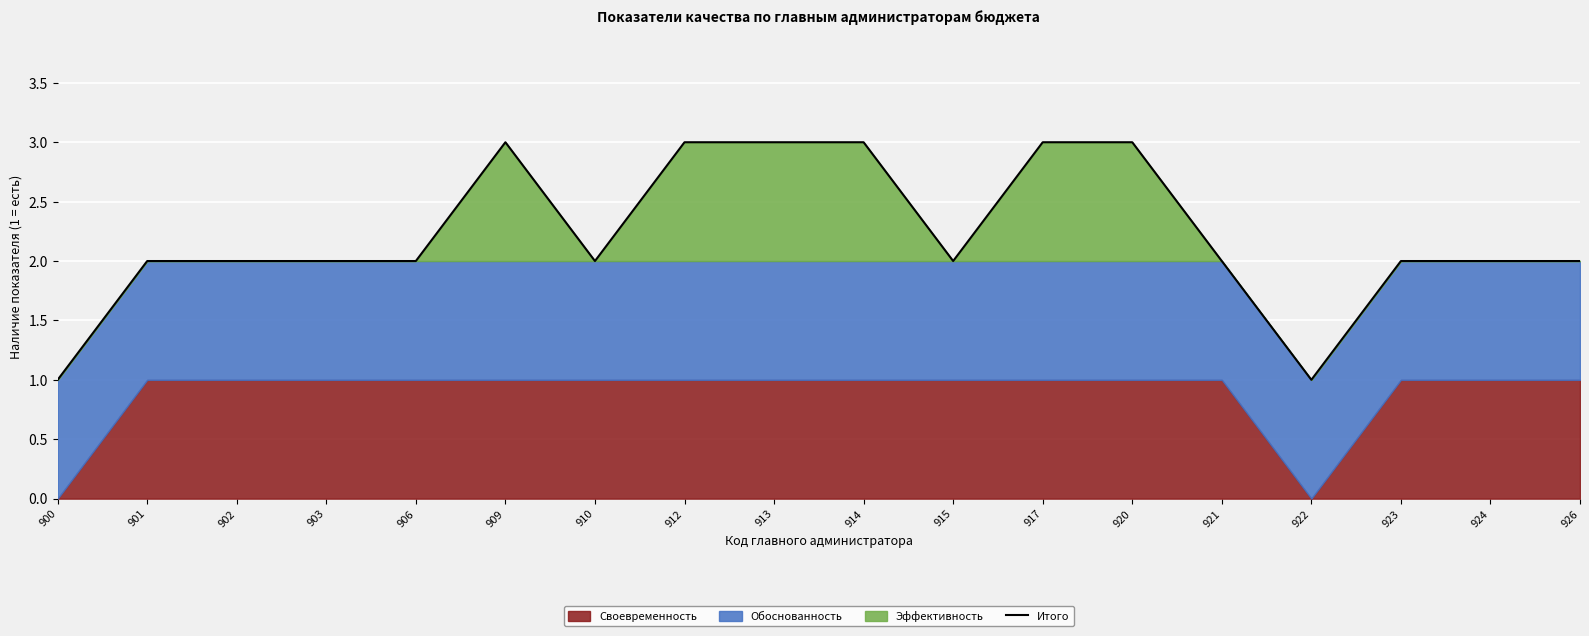

Reading right to left, list all the values displayed in this chart.

926=2	924=2	923=2	922=1	921=2	920=3	917=3	915=2	914=3	913=3	912=3	910=2	909=3	906=2	903=2	902=2	901=2	900=1